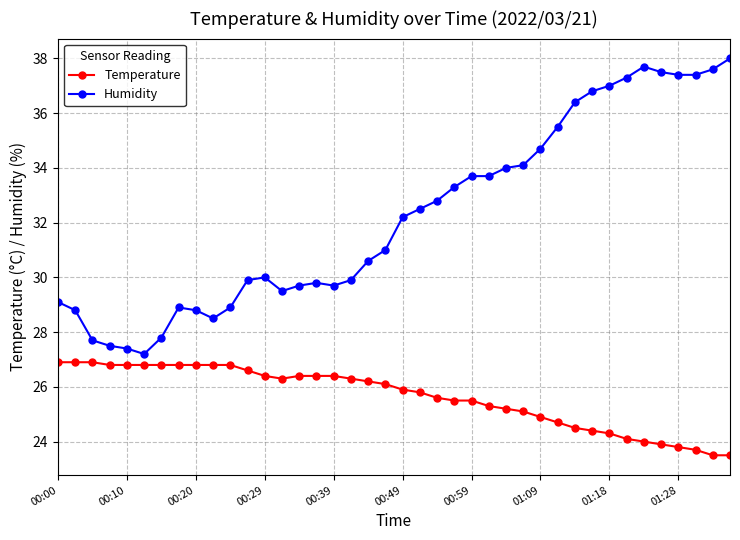

List the series in order of their peak value, lowest first.

Temperature, Humidity